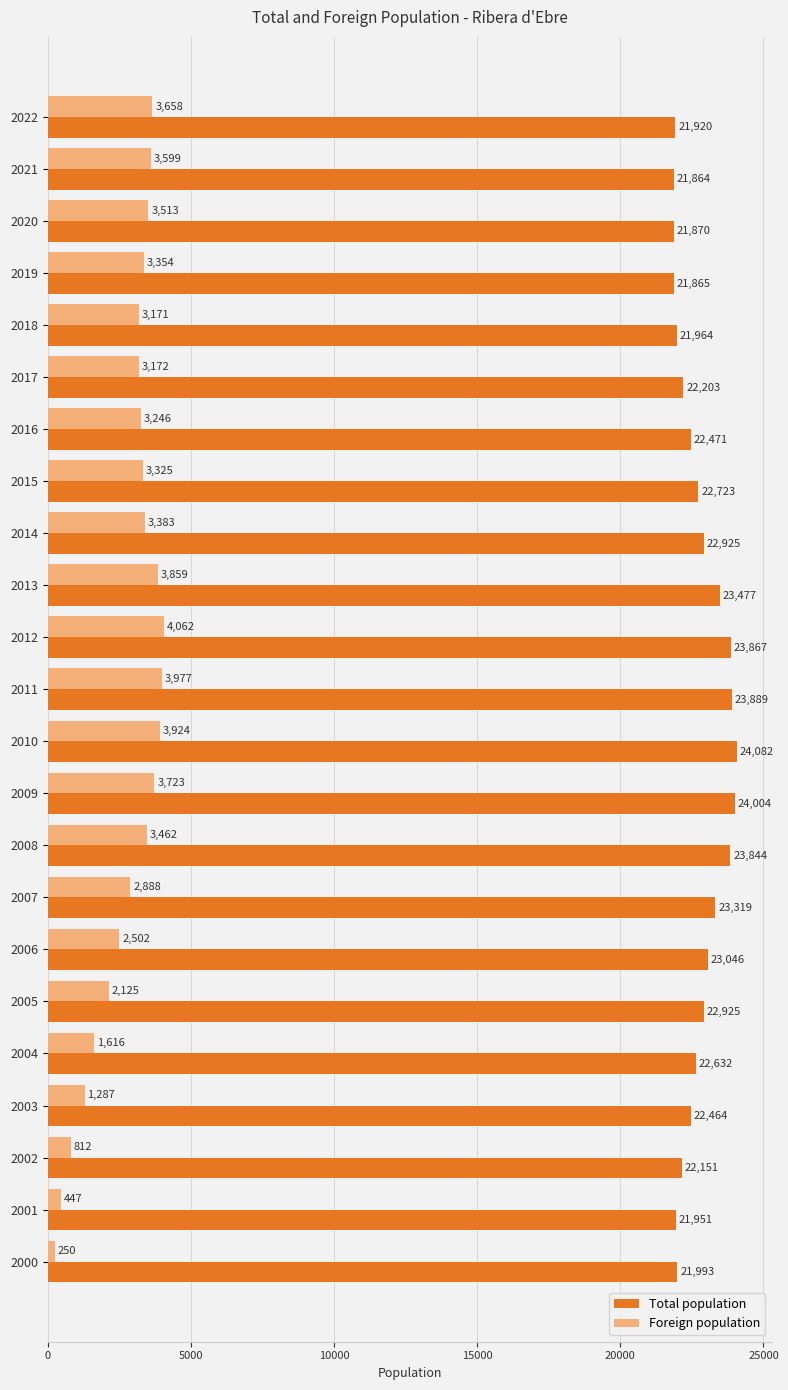

Which series has the widest spread of values?

Foreign population